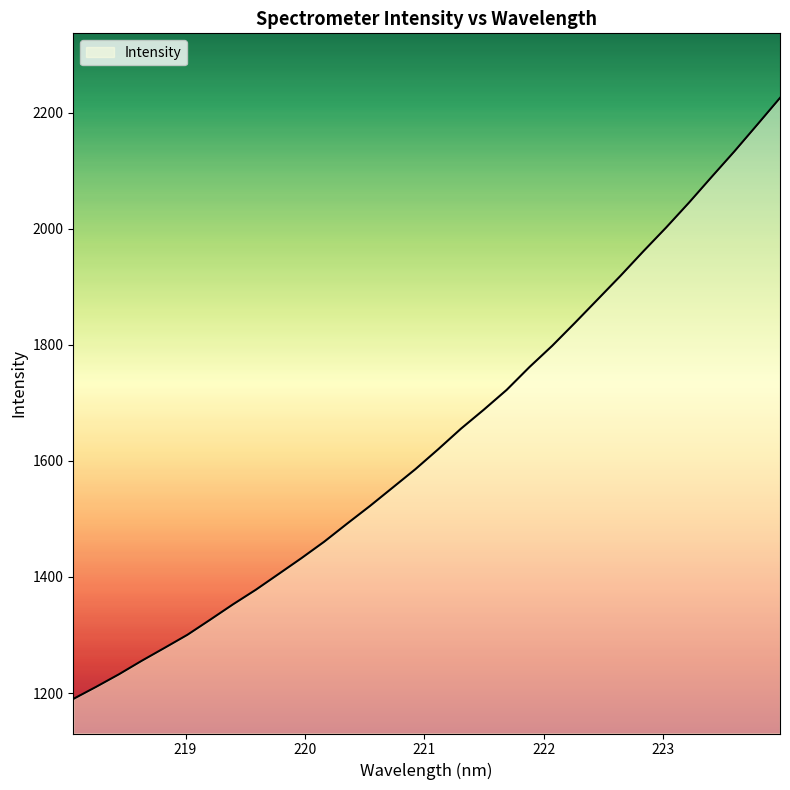

How many lines are shown in the chart?

1